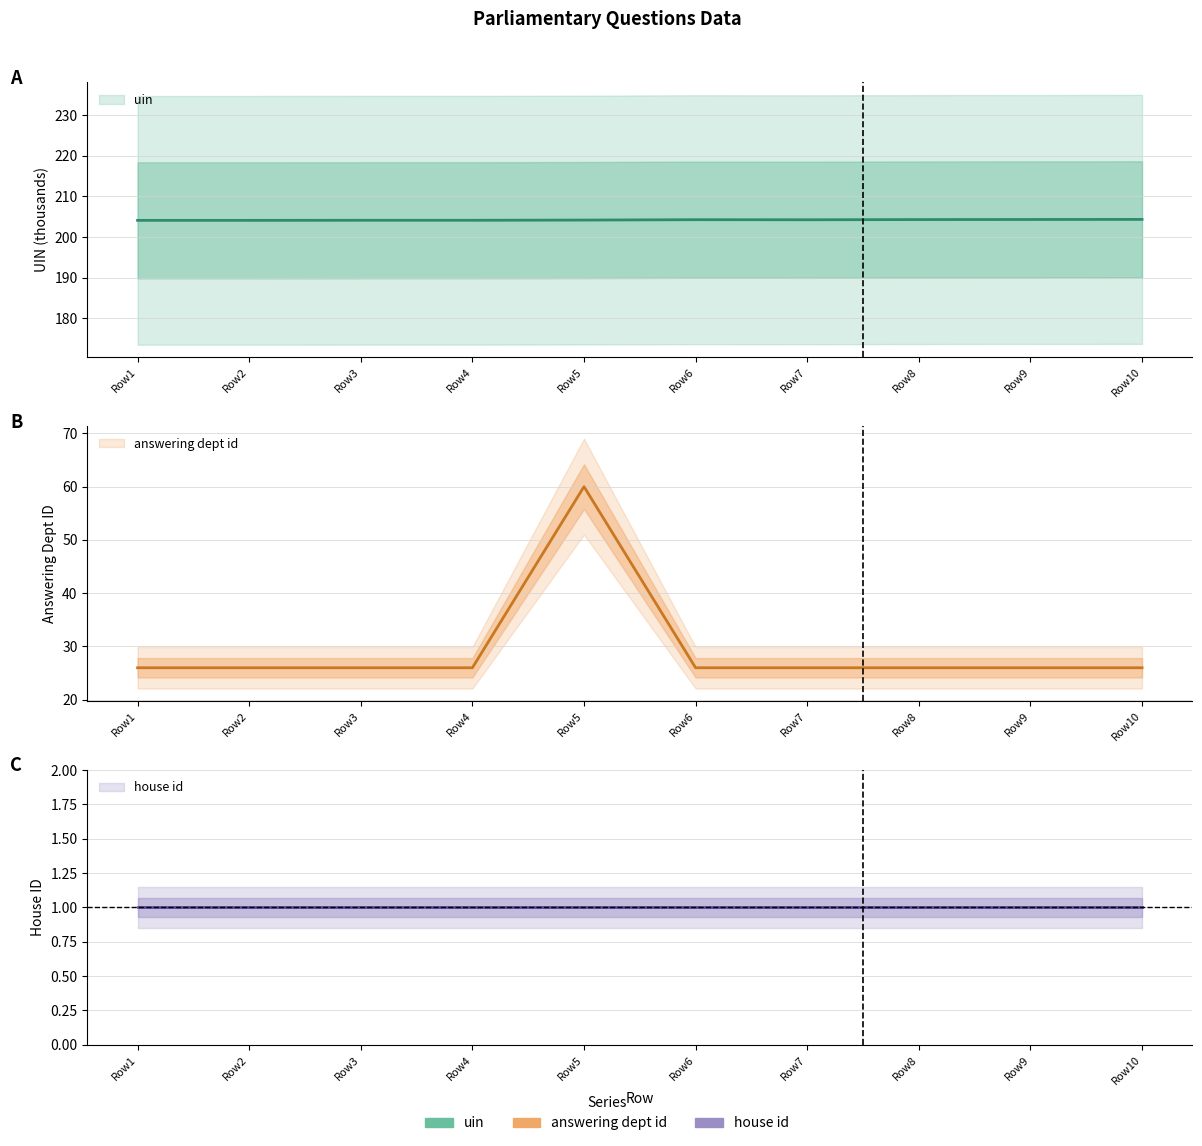

True or false: uin and answering dept id intersect in this chart.

False